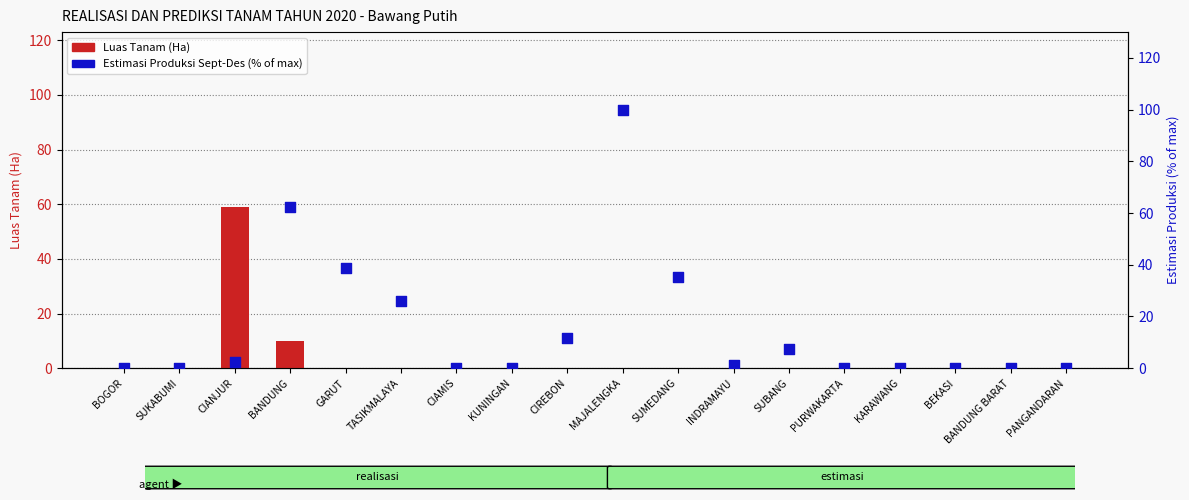

Which series has the largest Y range (max minus min)?

Estimasi Produksi (% of max)